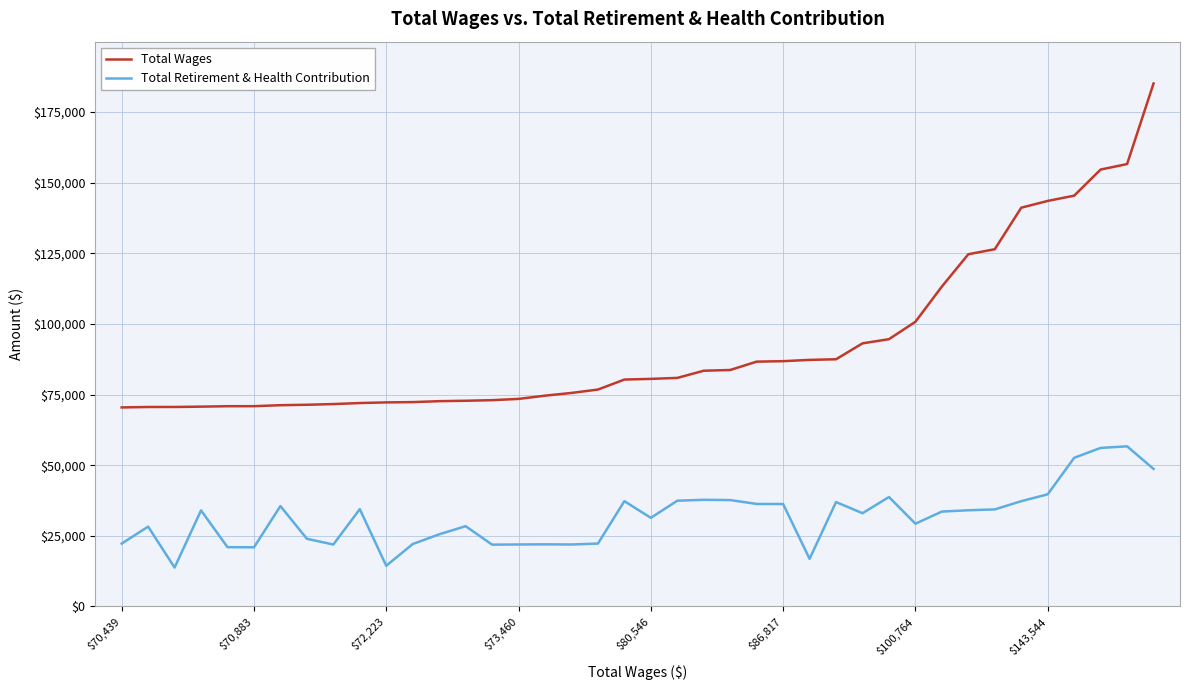

What is the difference between the second highest and second lowest values in the Total Wages series?

85998